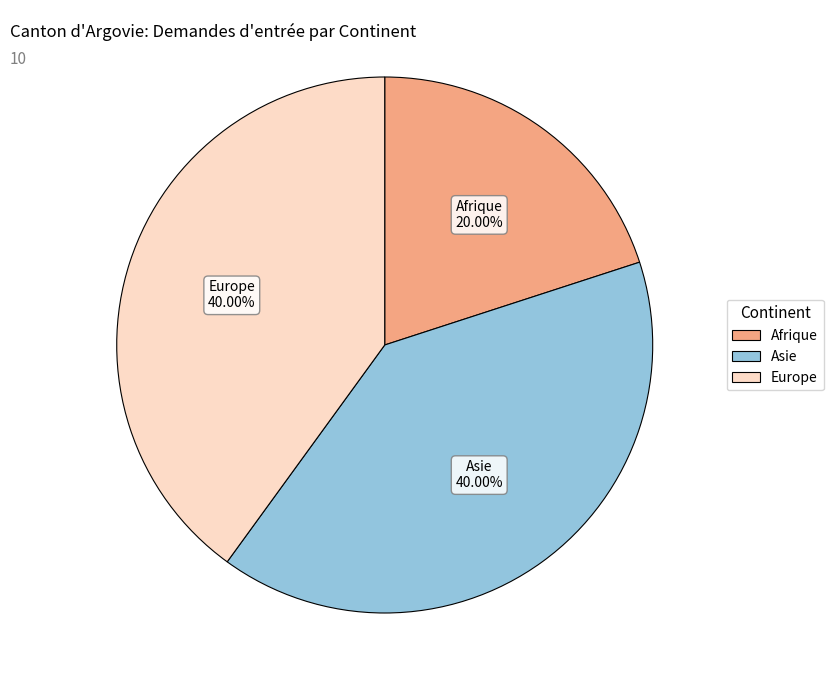

True or false: Afrique accounts for 13% of the total.

False